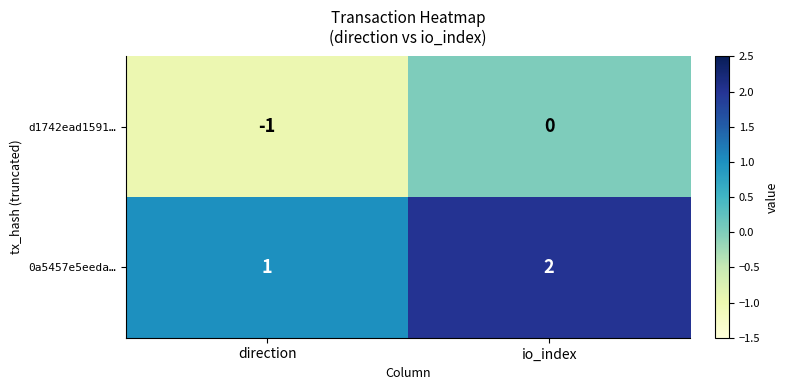

Reading left to right, list all the values displayed in this chart.

d1742ead1591…: -1	0
0a5457e5eeda…: 1	2